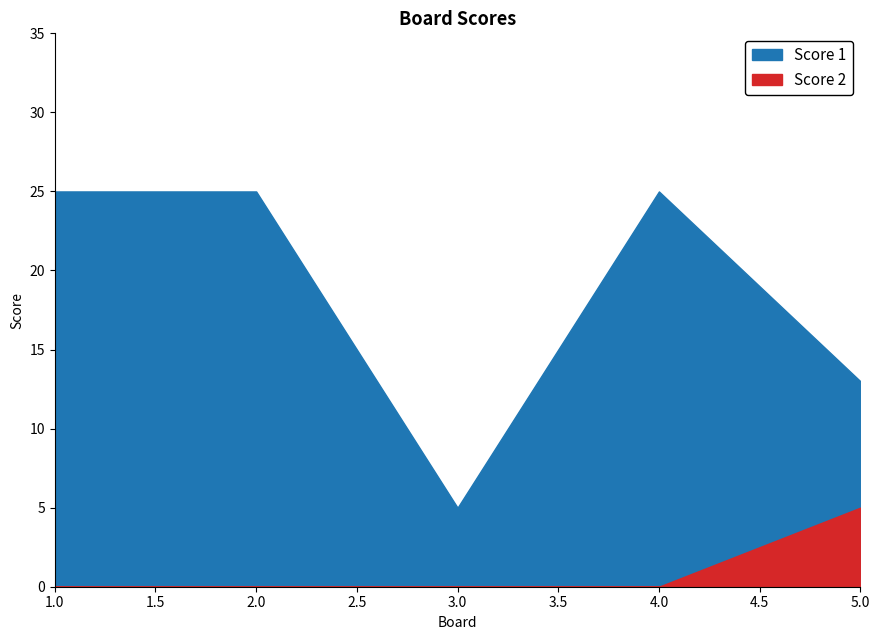

Reading left to right, what are all the values shown in this chart?

Score 1: 1=25	2=25	3=5	4=25	5=13
Score 2: 1=0	2=0	3=0	4=0	5=5